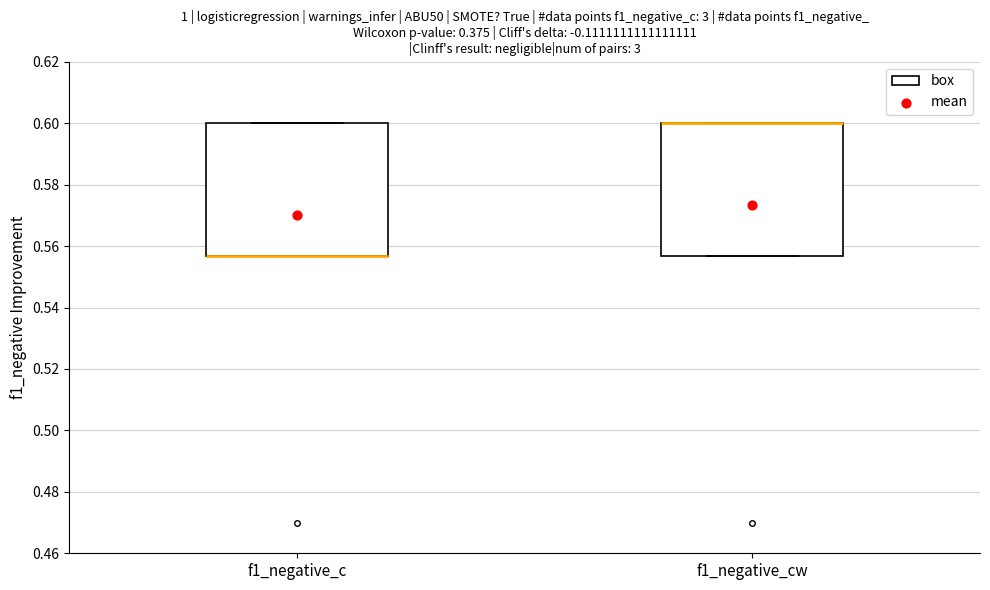

Where is the lower edge of the box for f1_negative_cw on the y-axis? The values are not printed on the chart, so give them approximately, as read against the axis.

0.556